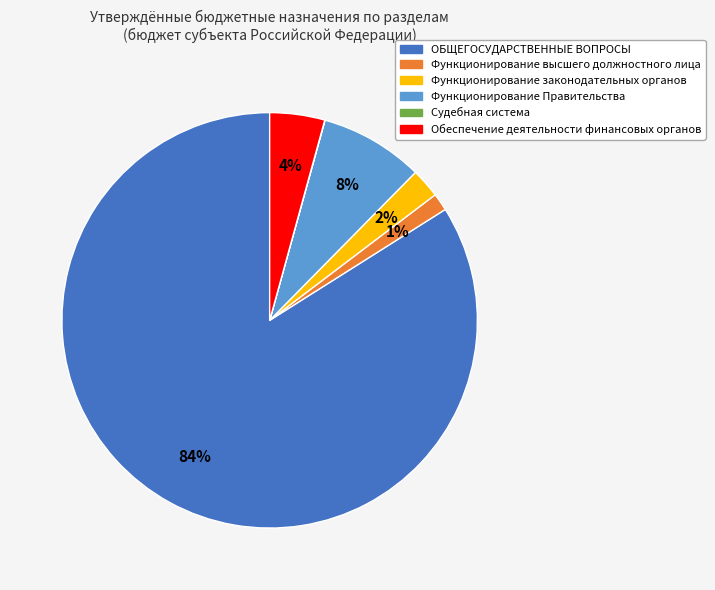

To the nearest percent, what is the combined percentage of Обеспечение деятельности финансовых органов and Функционирование Правительства?

12%